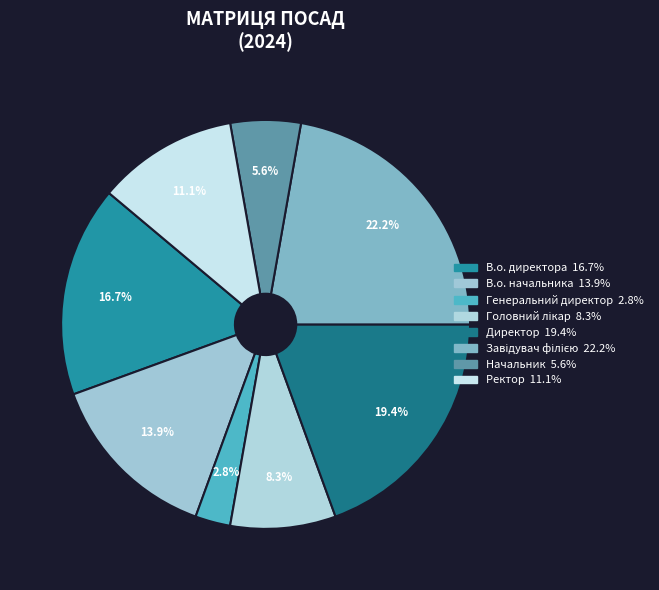

Count the number of slices in the pie.

8